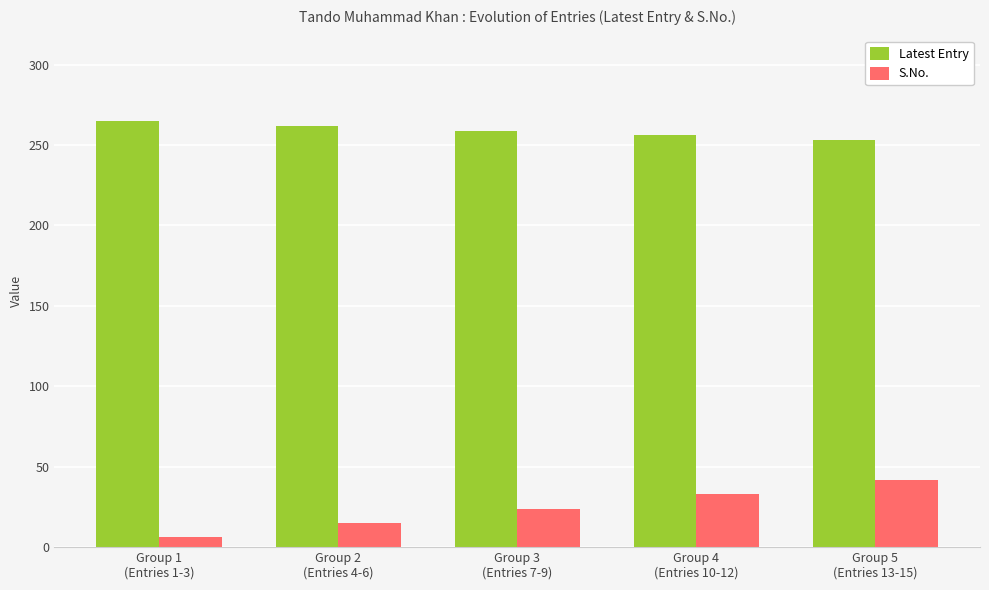

Is it true that Latest Entry equals 256 at Group 4
(Entries 10-12)?

True